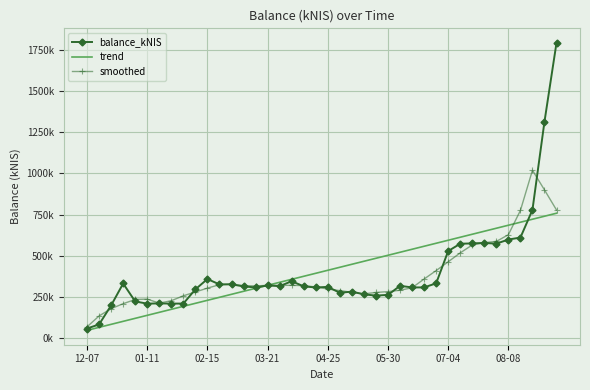

True or false: balance_kNIS has more than 0 points higher than both neighbors.

True